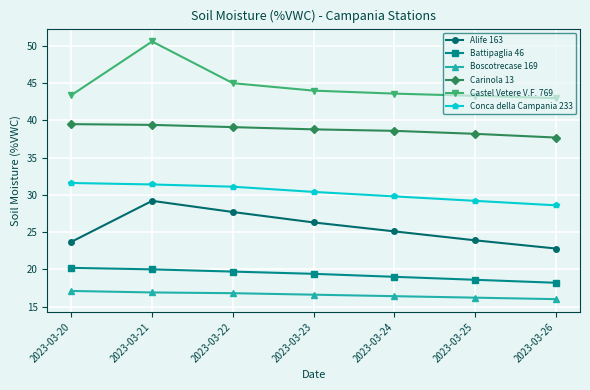

What is the difference between the highest and lowest values at 2023-03-20?

26.3